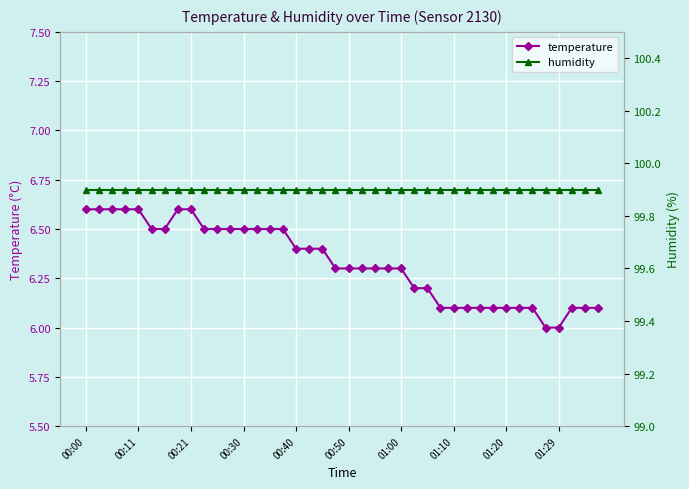

True or false: temperature and humidity intersect in this chart.

False